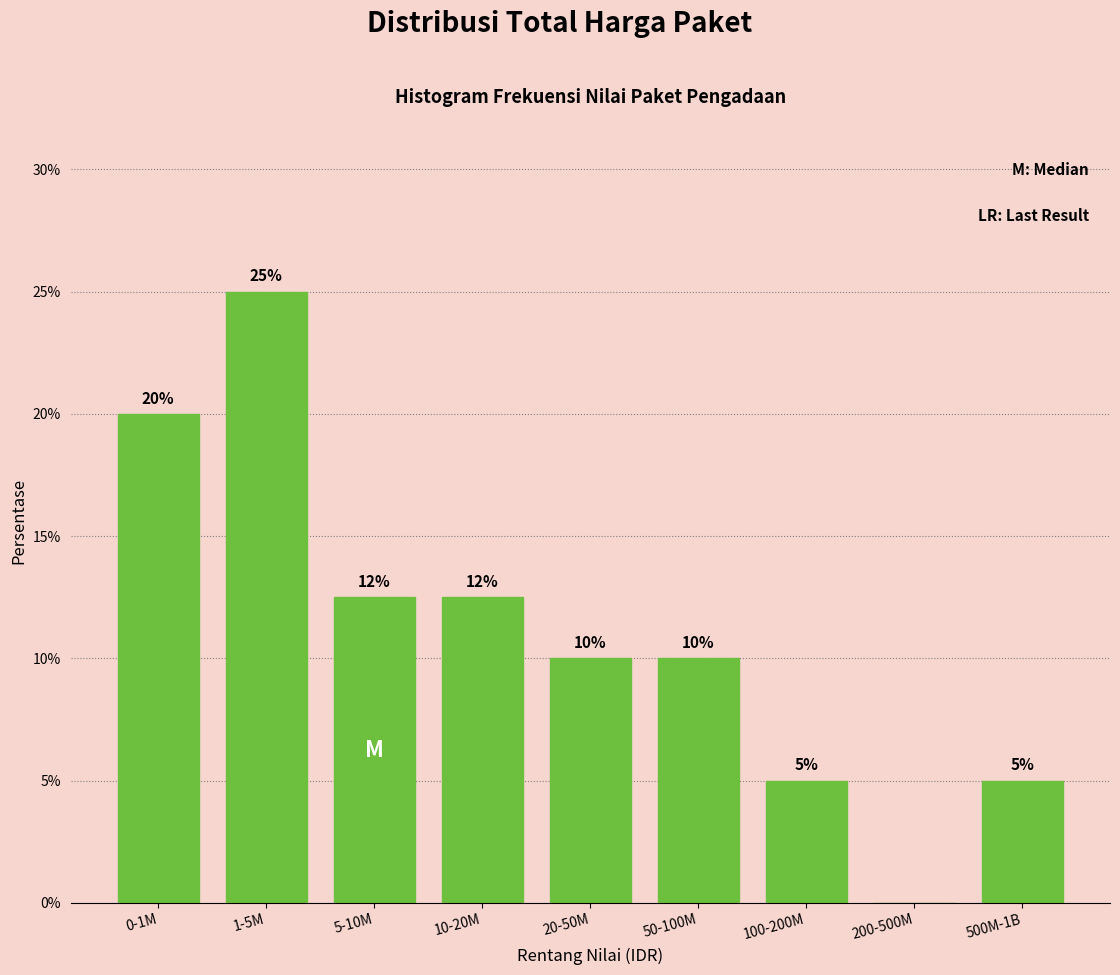

What is the greatest value displayed?

25.0